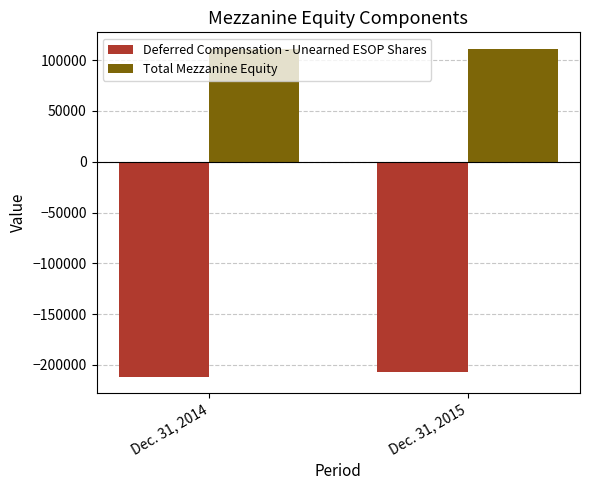

What is the sum of all Total Mezzanine Equity values?

222047